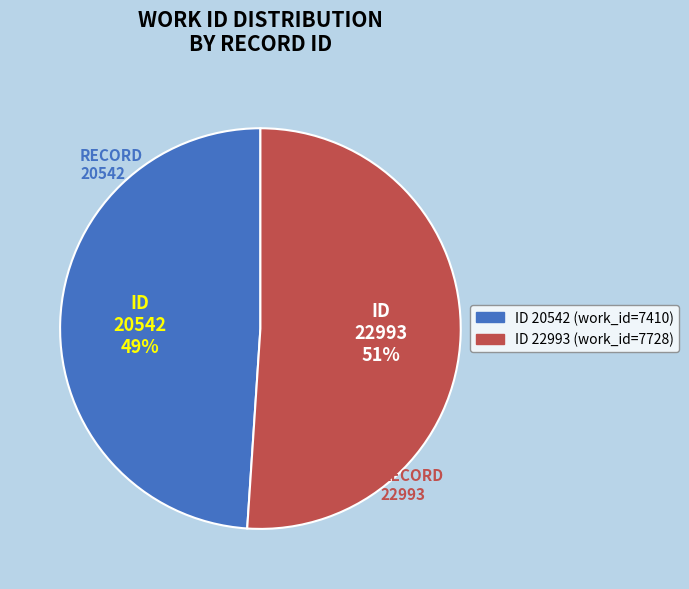

How many slices are in this pie chart?

2